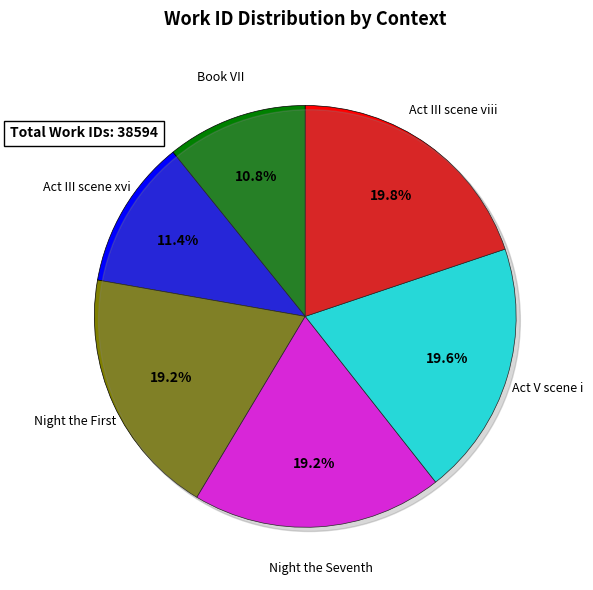

Is there any slice that represents more than half of the pie?

No